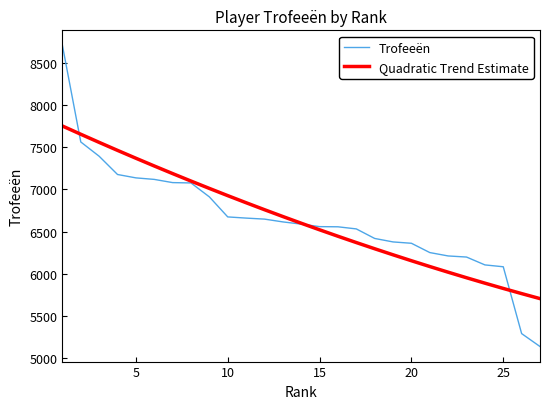

Which series has the largest range (max minus min)?

Trofeeën